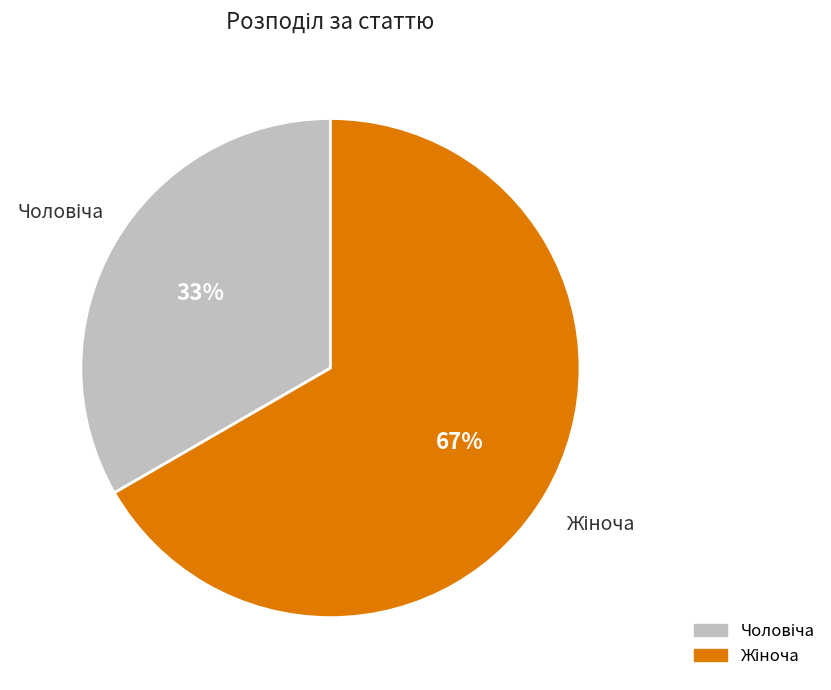

To the nearest percent, what is the average slice percentage?

50%